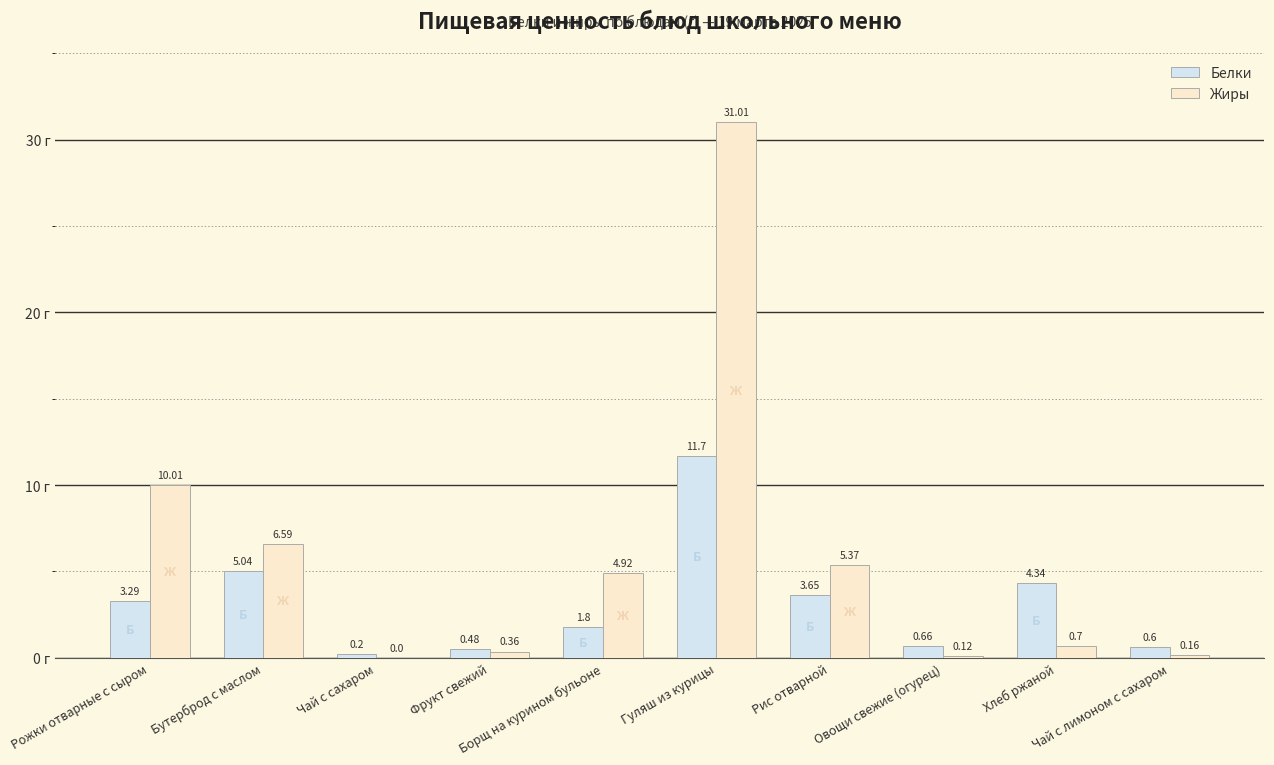

Which series has the largest total across all categories?

Жиры